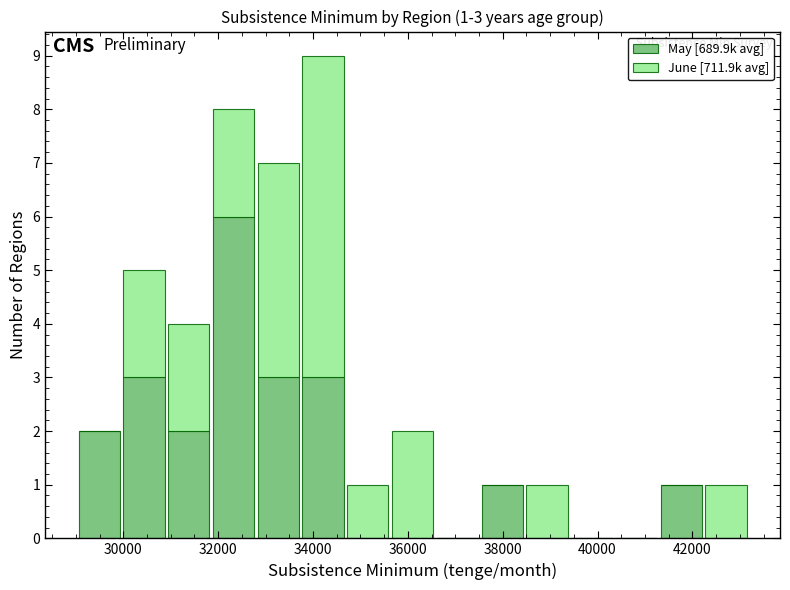

Which range on the x-axis has the tallest stacked bar (by total height)?

33800 to 34600